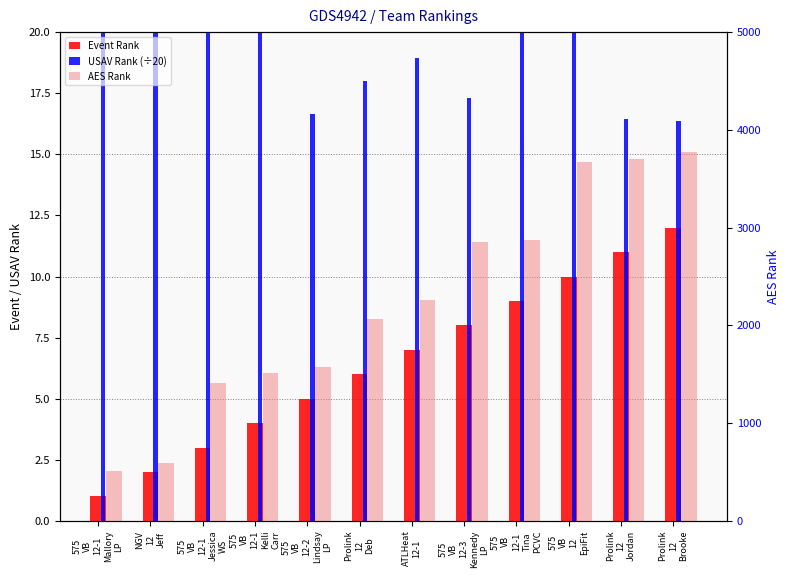

At which category is the sum across all series the highest?

Prolink
12
Brooke